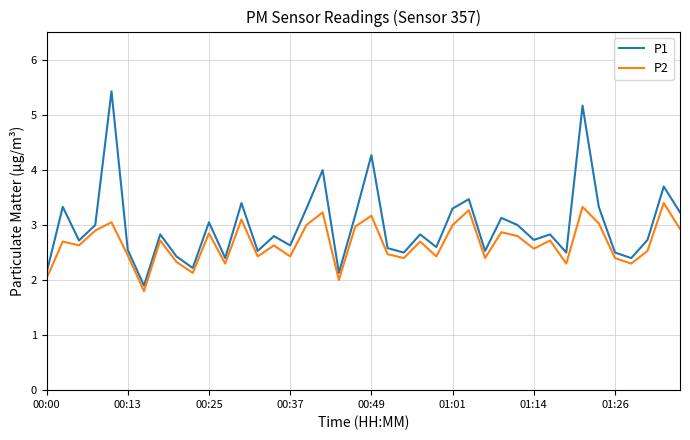

Which series has the largest total across all categories?

P1